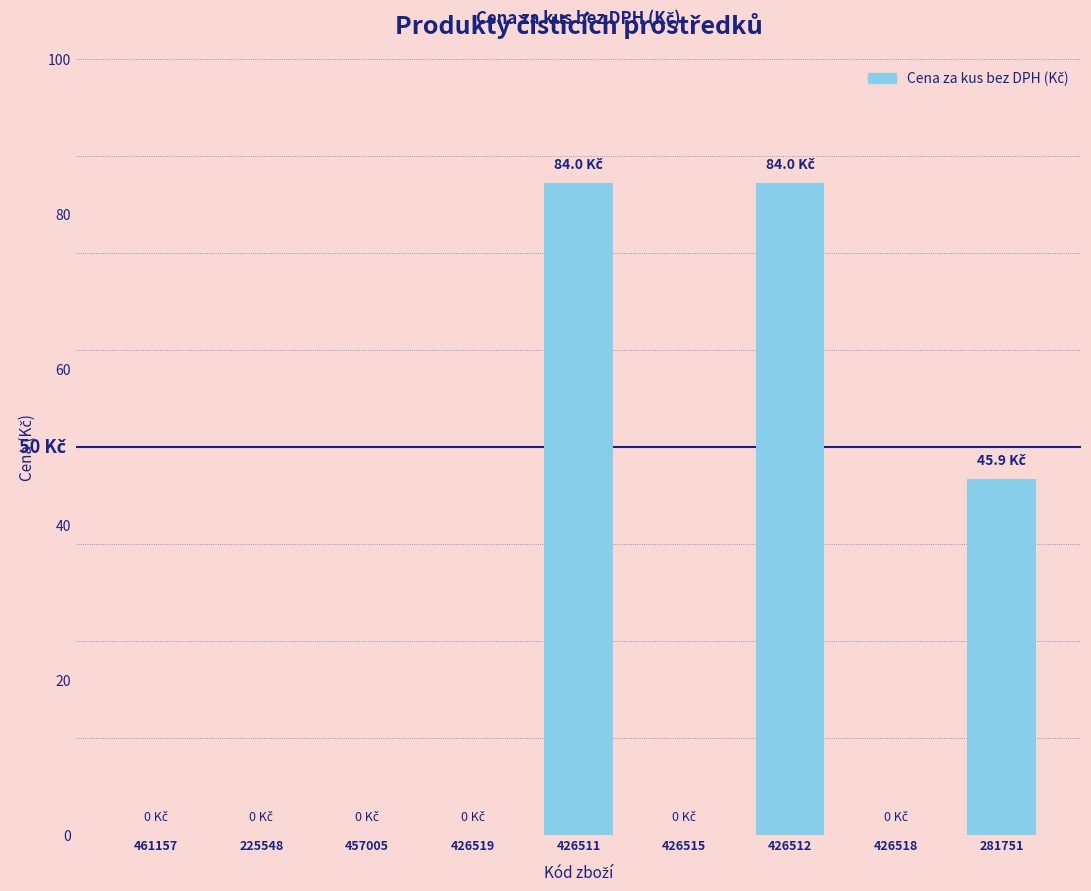

True or false: the data shows 0.0 at 461157.

True